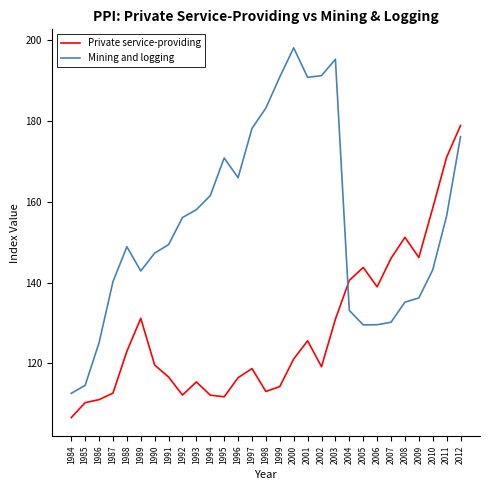

What is the maximum value for Mining and logging?

198.1